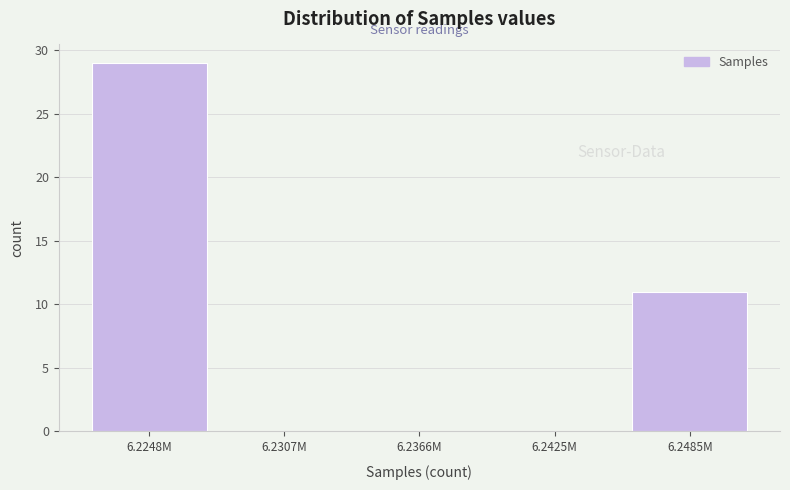

Reading left to right, what are all the values shown in this chart?

6.2248M=29	6.2307M=0	6.2366M=0	6.2425M=0	6.2485M=11